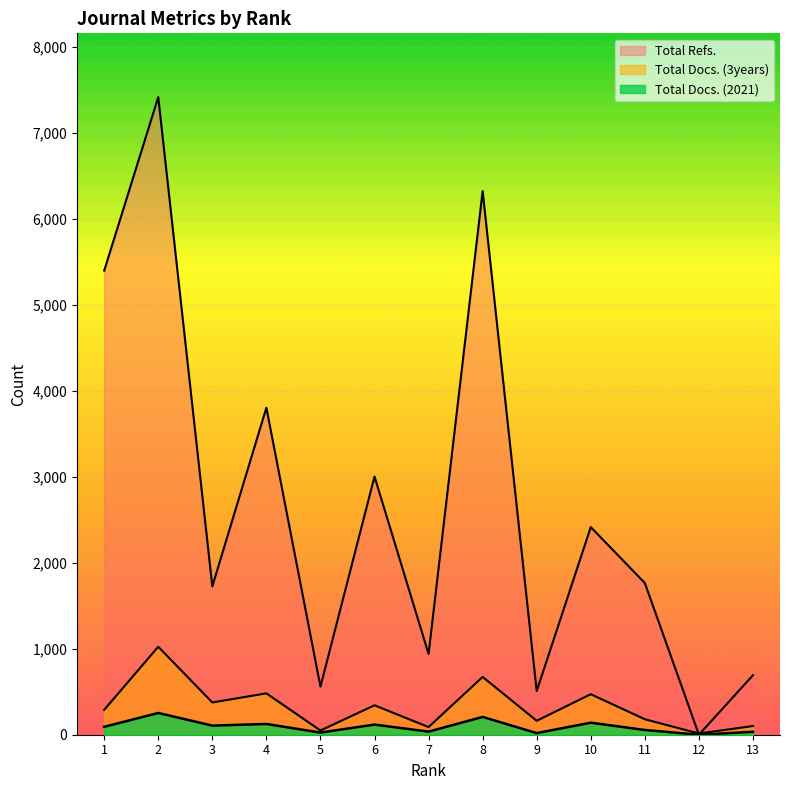

Reading right to left, transcribe all the data shown in this chart.

Total Docs. (2021): 34	0	55	140	19	207	36	118	25	125	106	253	92
Total Docs. (3years): 101	14	180	471	162	672	89	342	49	481	375	1023	289
Total Refs.: 692	0	1764	2414	508	6321	939	3002	559	3802	1725	7414	5396